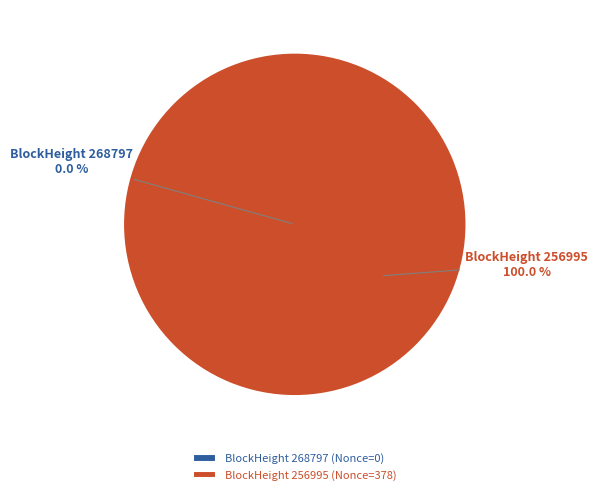

Combined, do 256995 and 268797 account for over 50%?

Yes